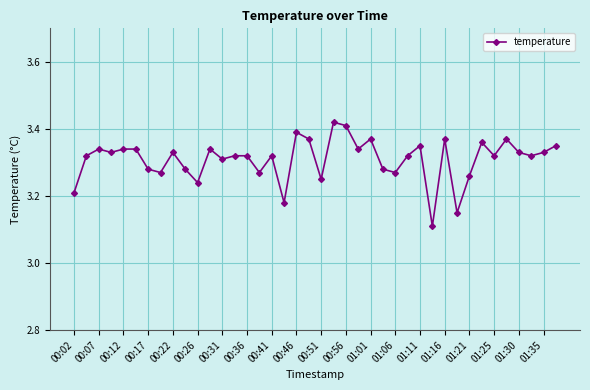

Count the number of data series in this chart.

1